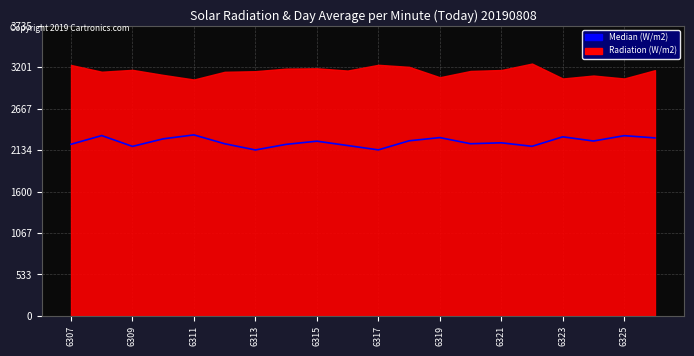

Approximately how many times larger is the value at 11 compared to 15?

1.0